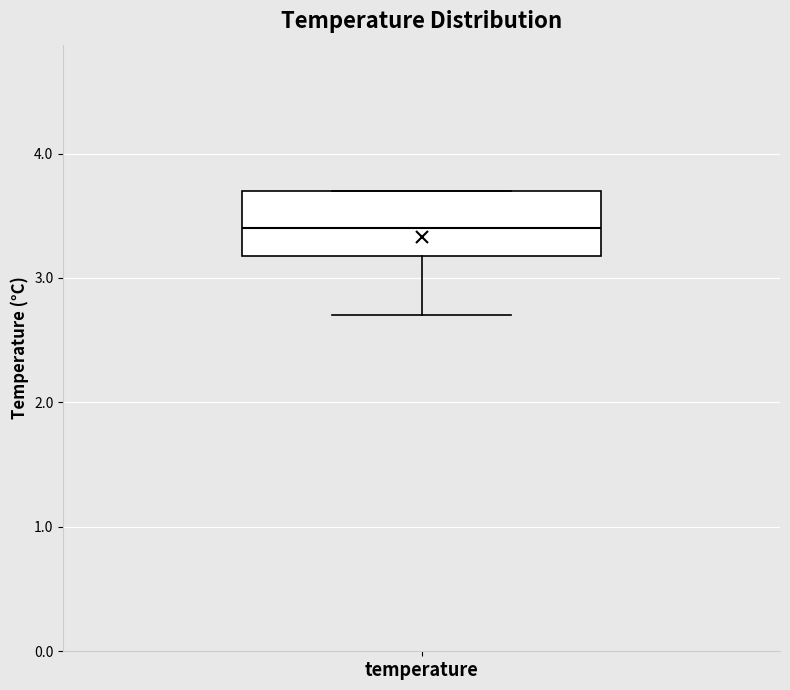

Read this box plot against the y-axis: the position of the median line, the range covered by the box, and the ends of both whiskers. The values are not printed on the chart, so give them approximately, as read against the axis.

median 3.4, box 3.2 to 3.7, whiskers 2.7 to 3.7